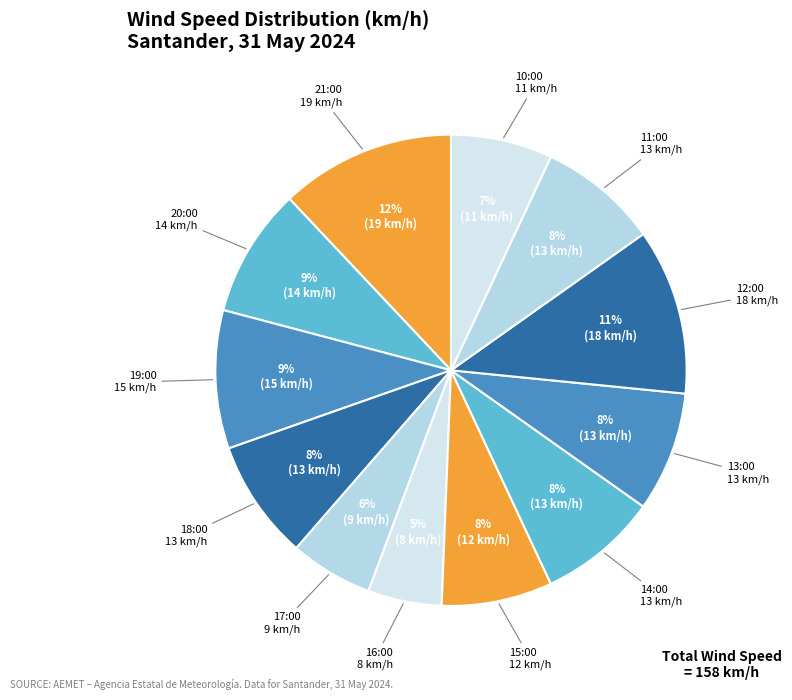

The 10:00 slice represents 17% of the pie. True or false?

False